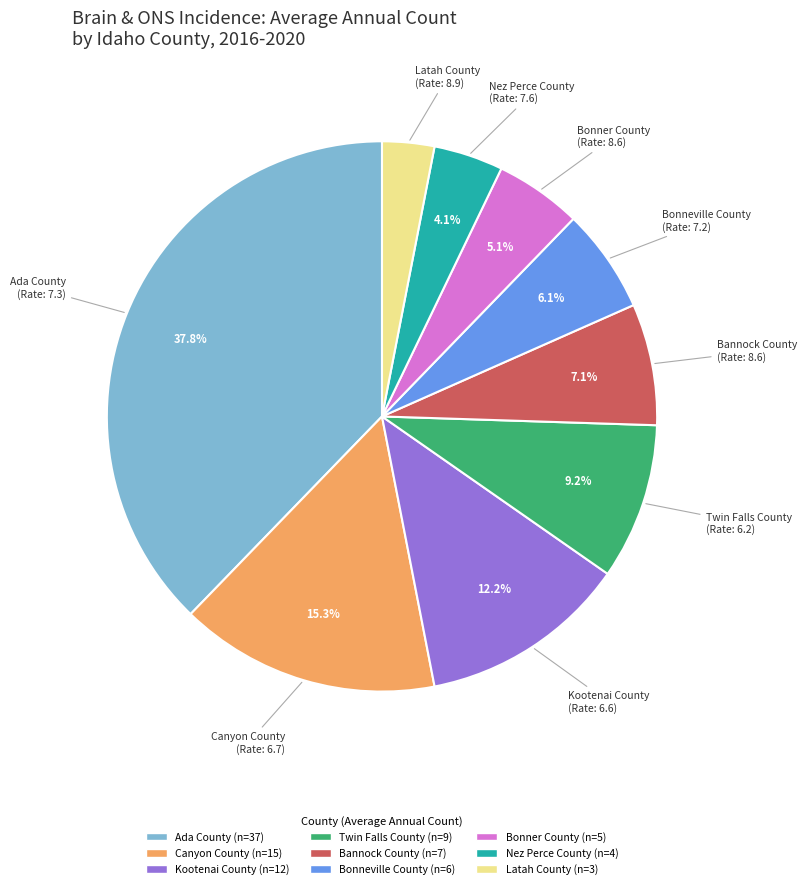

Count the number of slices in the pie.

9